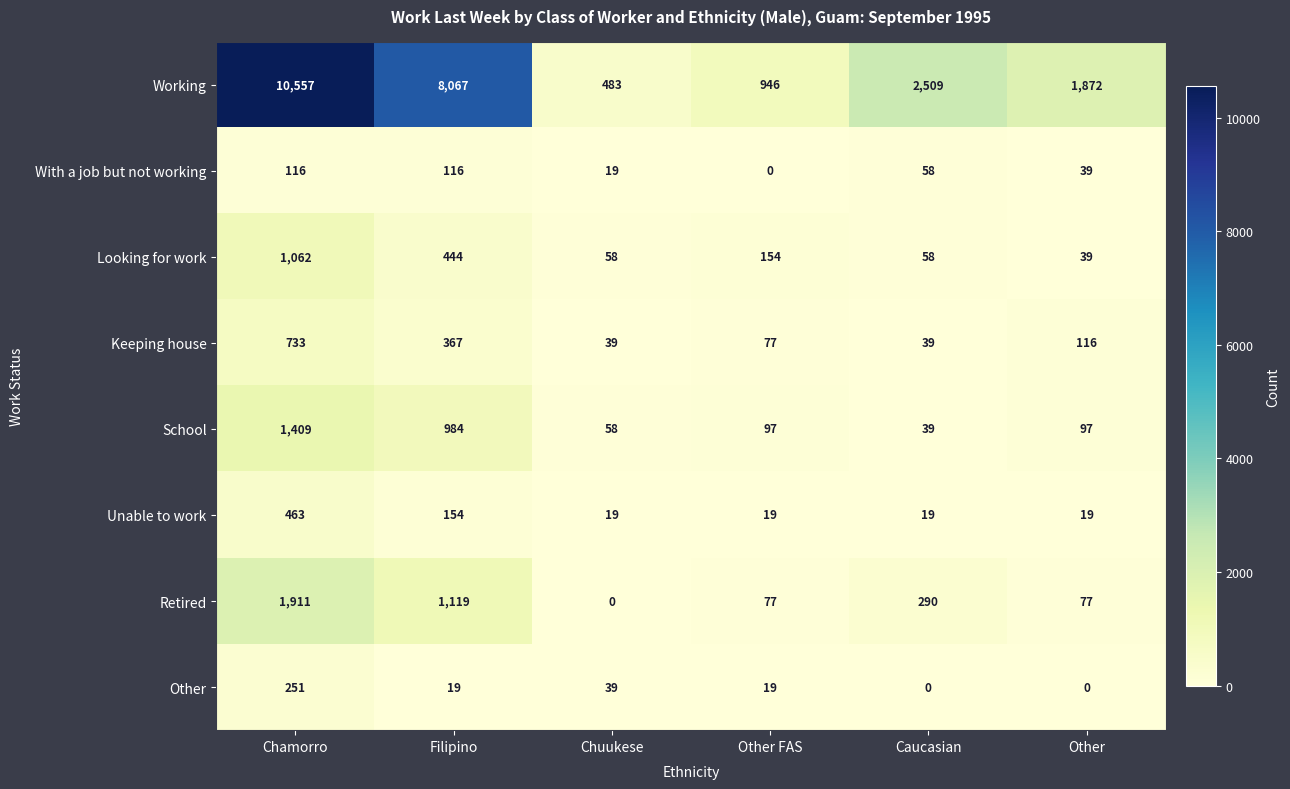

What is the total value across all series at Other?

2259